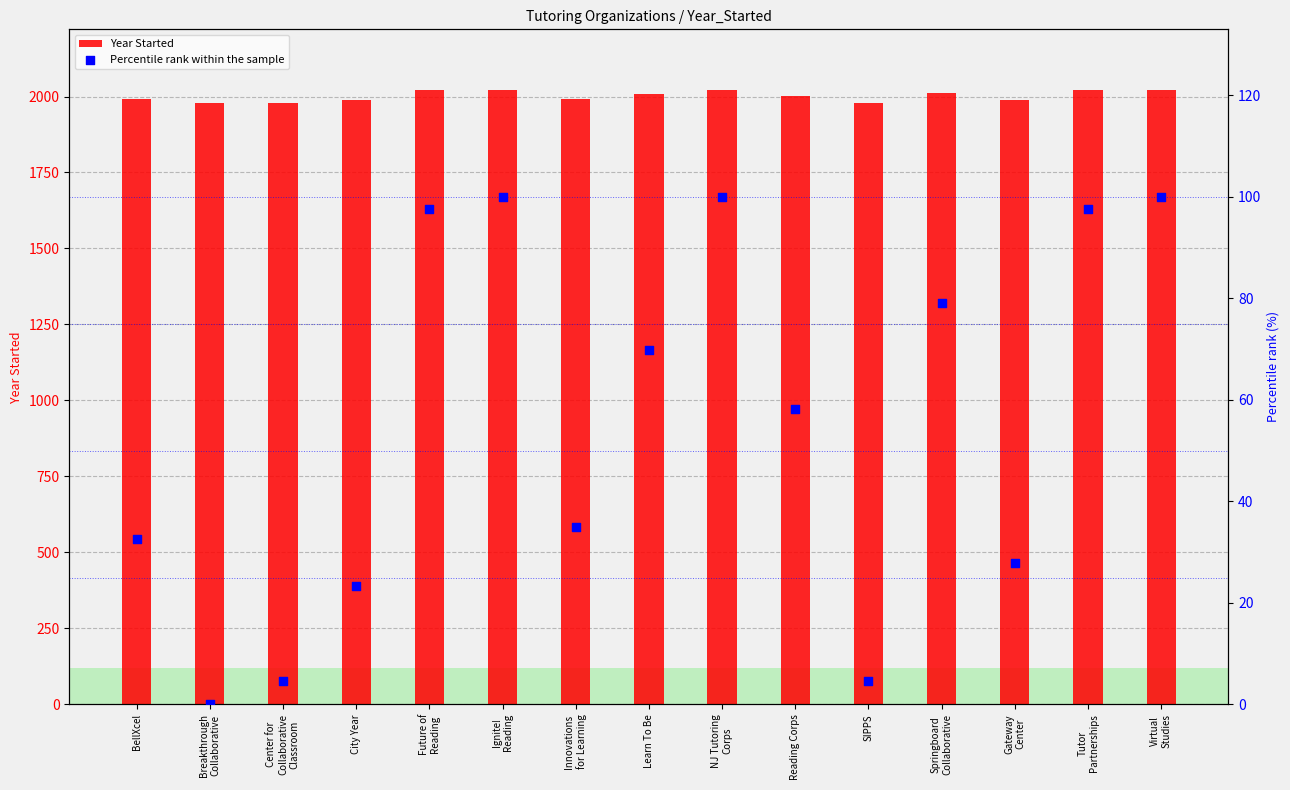

At which category is the sum across all series the highest?

Ignite!
Reading